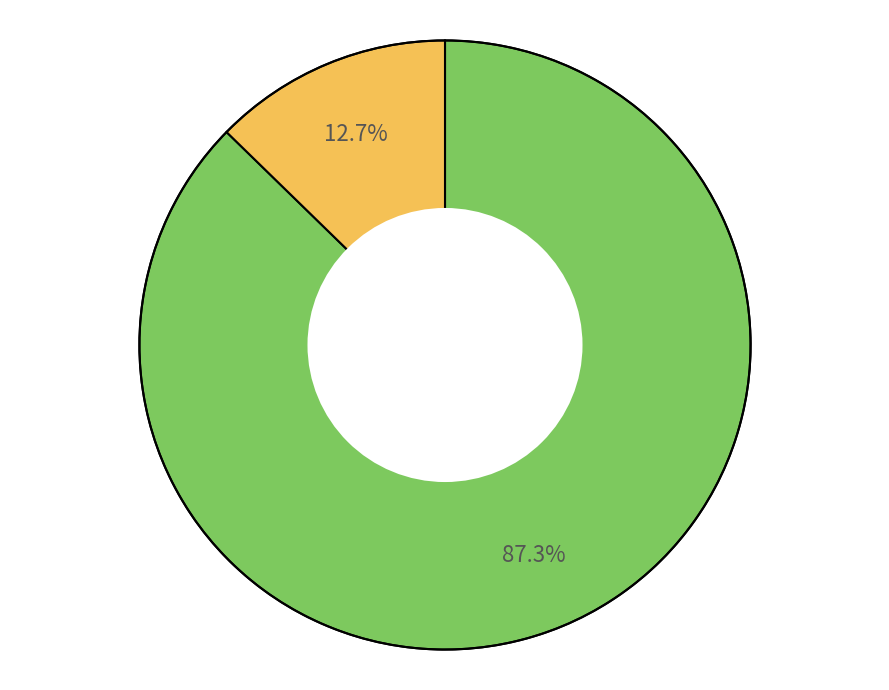

How many slices are in this pie chart?

2